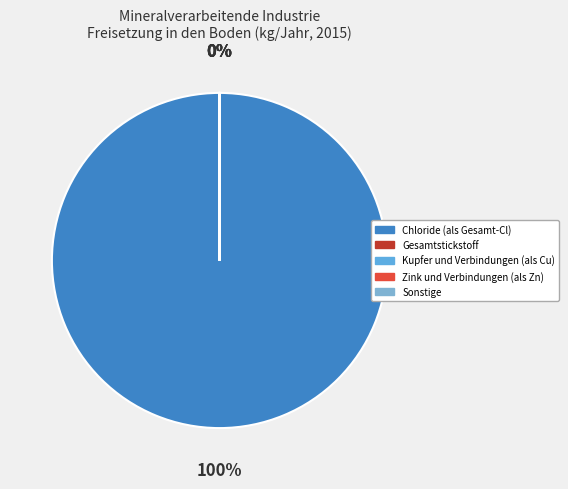

Which slice represents more than half of the pie?

Chloride (als Gesamt-Cl)